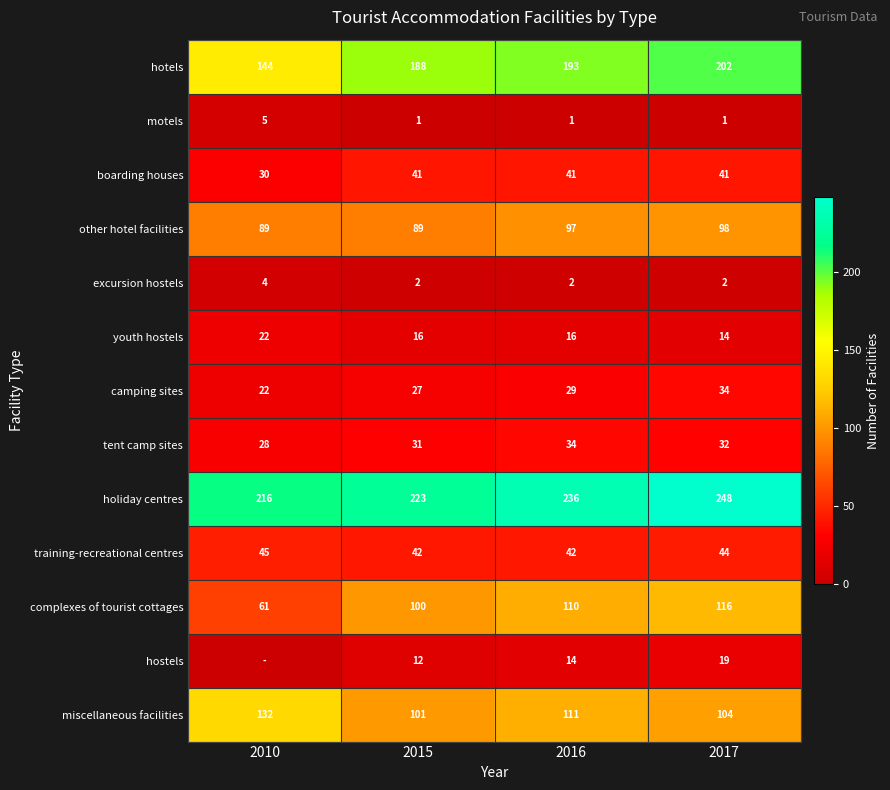

What is the sum of the miscellaneous facilities values at 2016 and 2010?

243